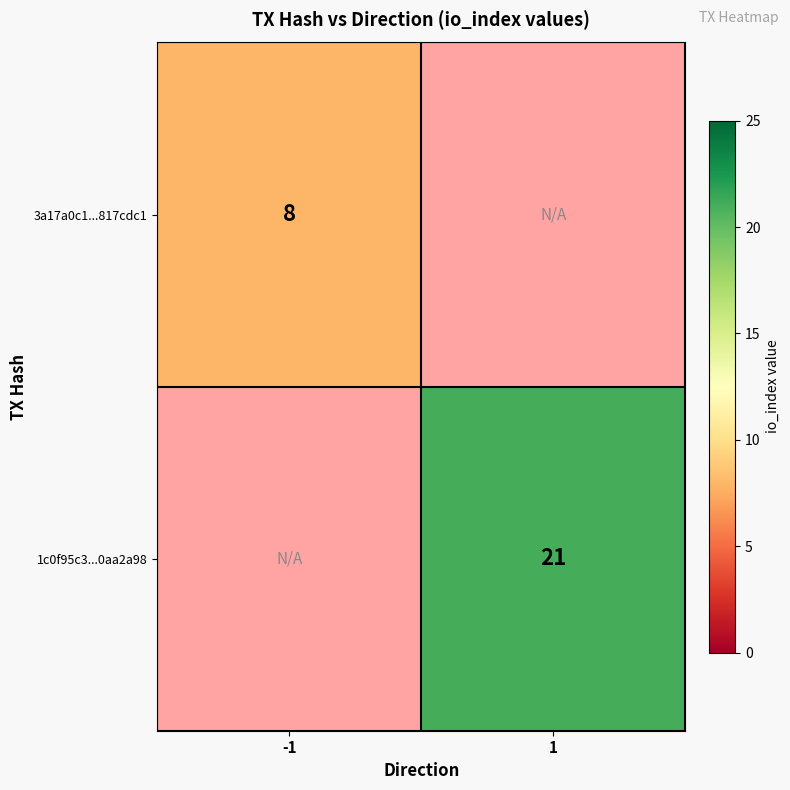

Is it true that 3a17a0c1...817cdc1 equals 13 at -1?

False